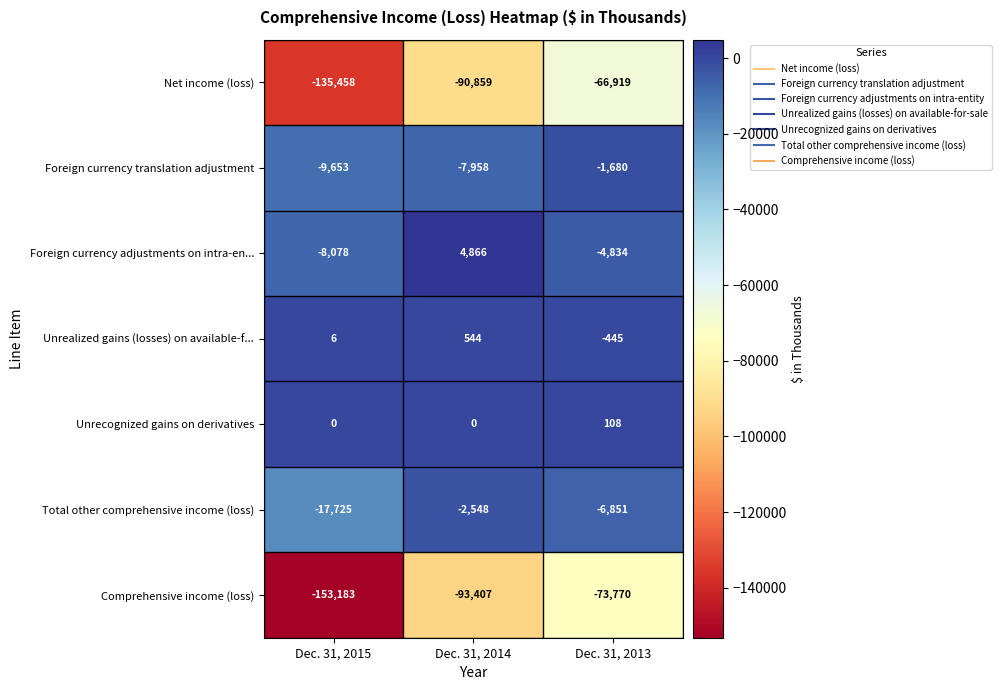

At which category does the chart reach its minimum across all series?

Dec. 31, 2015